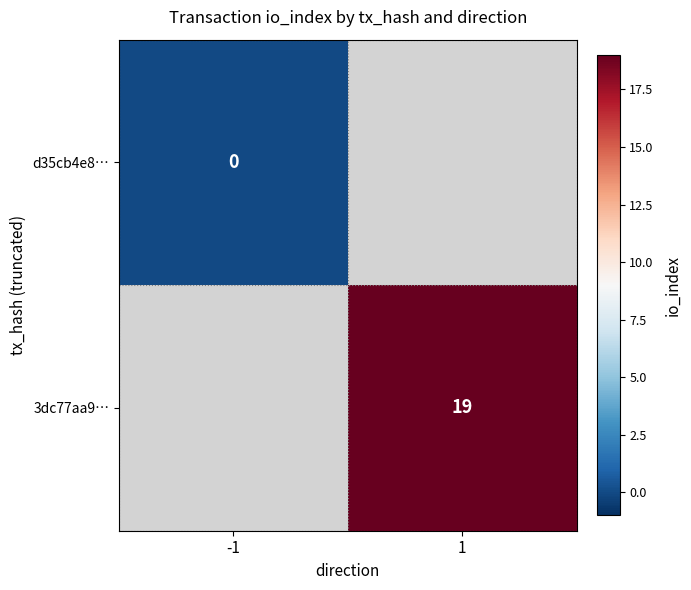

How many distinct data groups are displayed?

2